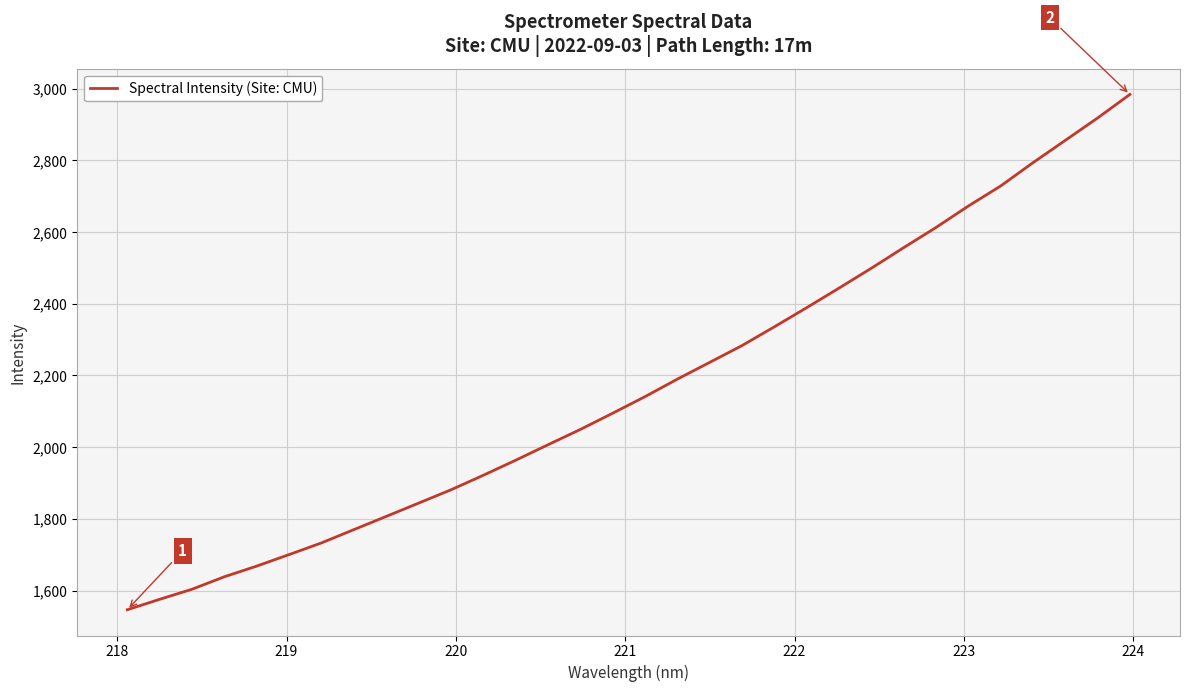

What is the maximum value shown in the chart?

2983.9